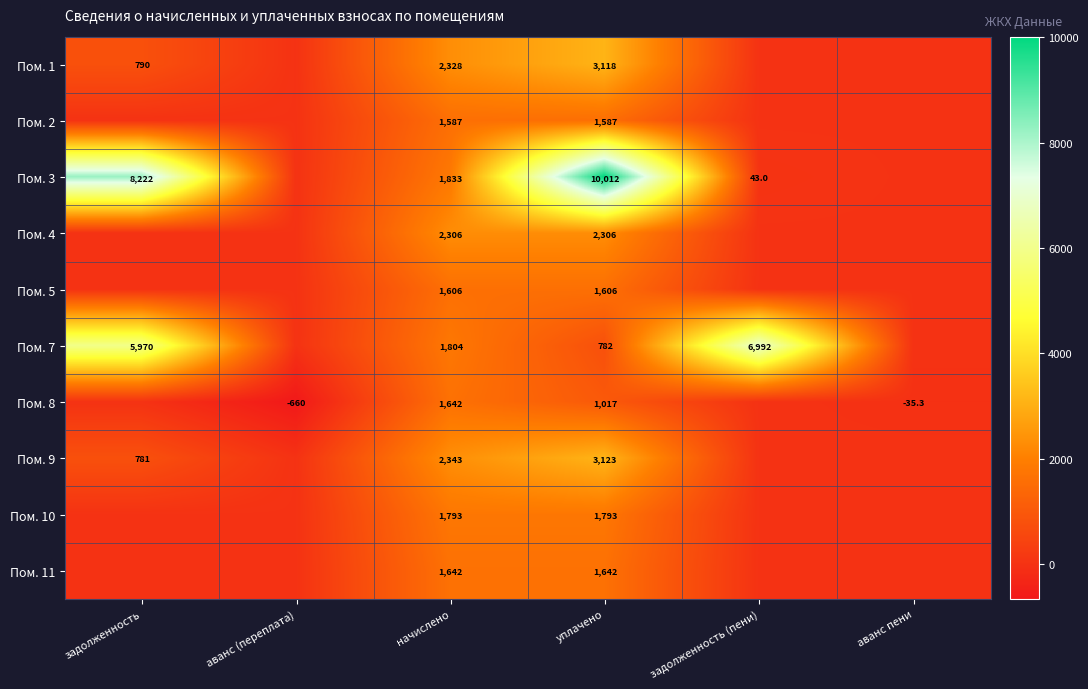

What is the difference between the highest and lowest values at уплачено?

9230.0